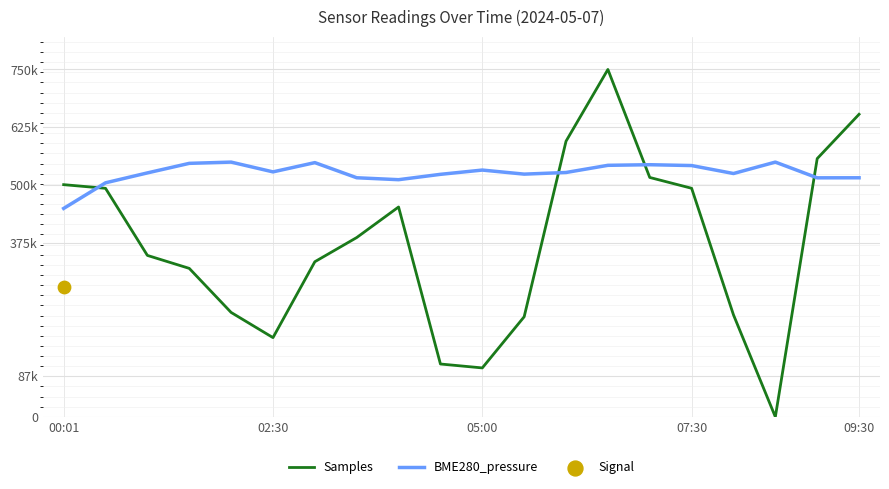

At which category is the sum across all series the highest?

13